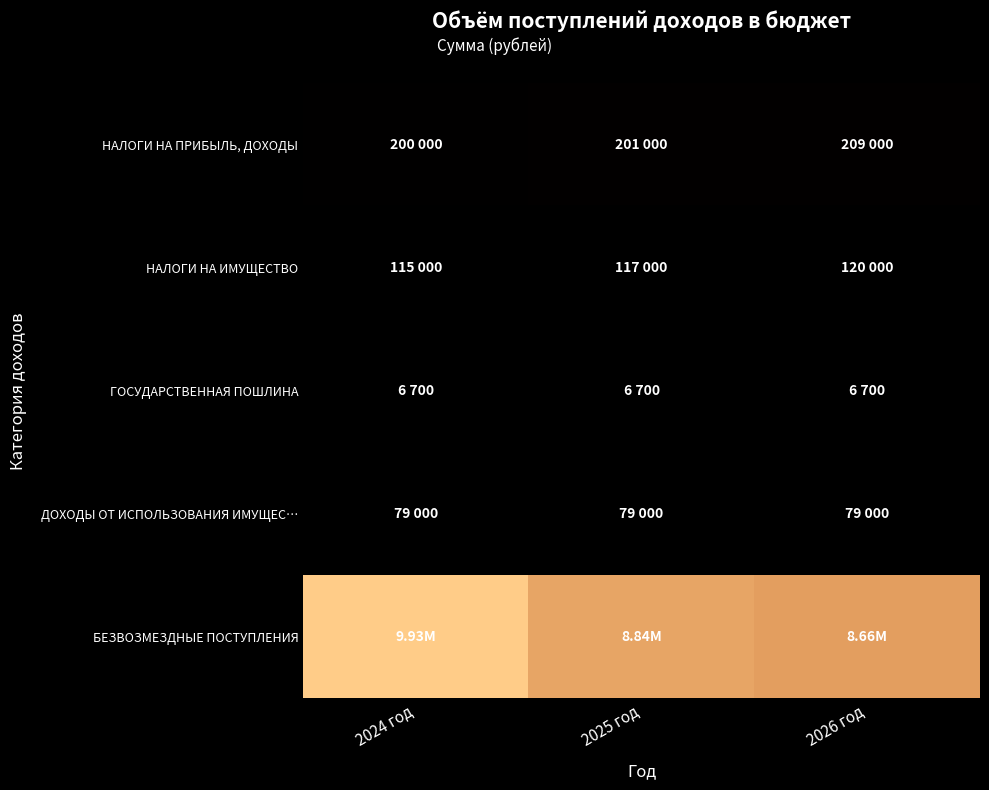

Rank the series by their maximum value, from lowest to highest.

ГОСУДАРСТВЕННАЯ ПОШЛИНА, ДОХОДЫ ОТ ИСПОЛЬЗОВАНИЯ ИМУЩЕС…, НАЛОГИ НА ИМУЩЕСТВО, НАЛОГИ НА ПРИБЫЛЬ, ДОХОДЫ, БЕЗВОЗМЕЗДНЫЕ ПОСТУПЛЕНИЯ